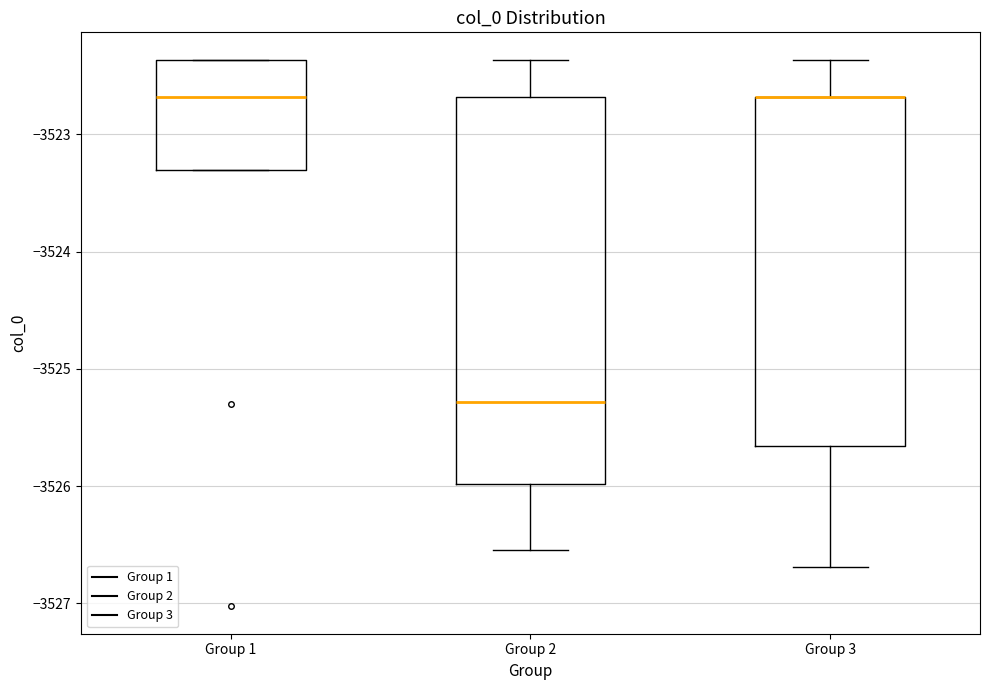

Which box is the tallest, from its lower edge to its upper edge?

Group 2